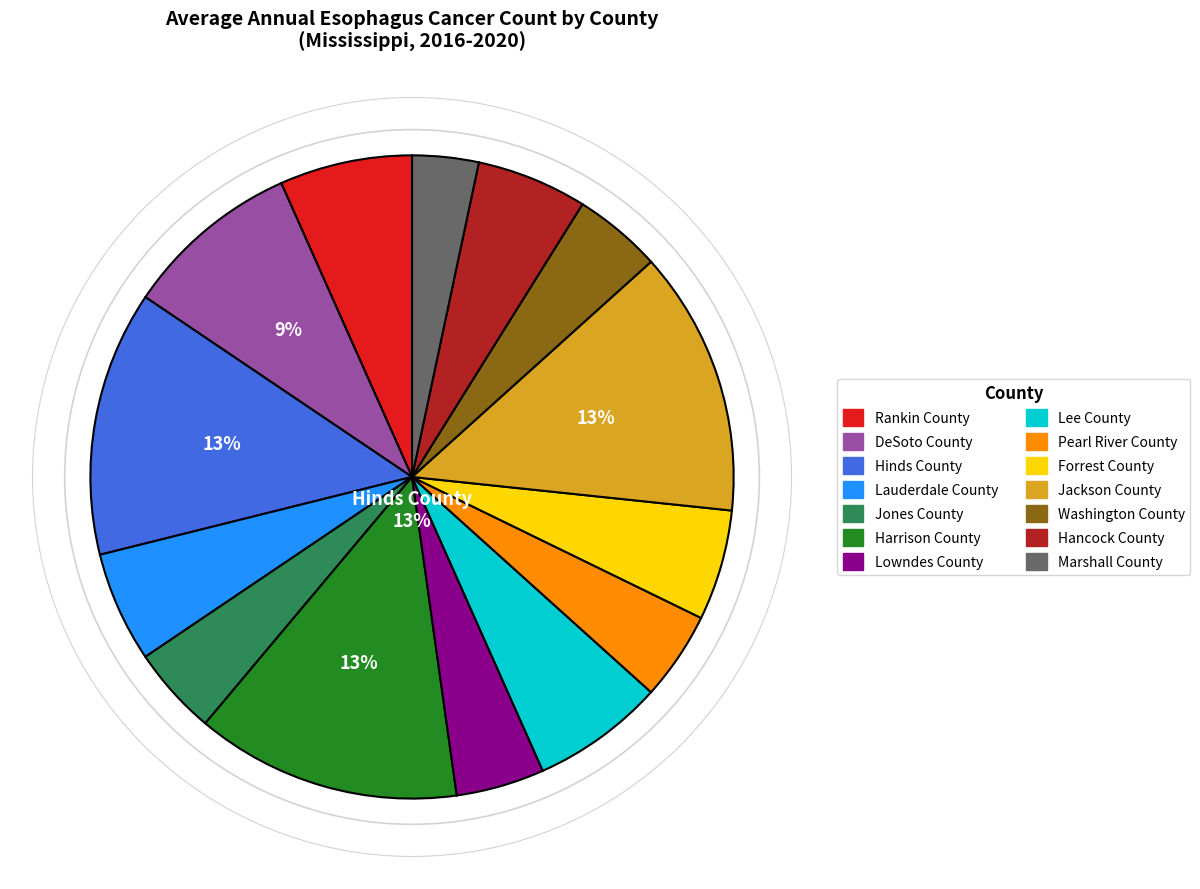

Is the sum of Lee County and Pearl River County greater than half?

No